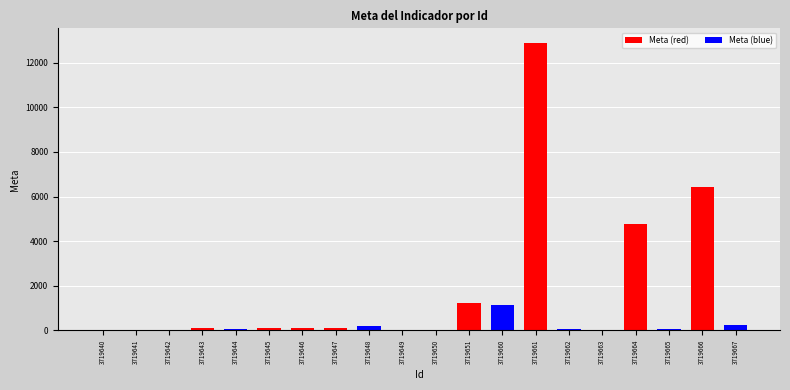

What is the sum of all values?

27613.2